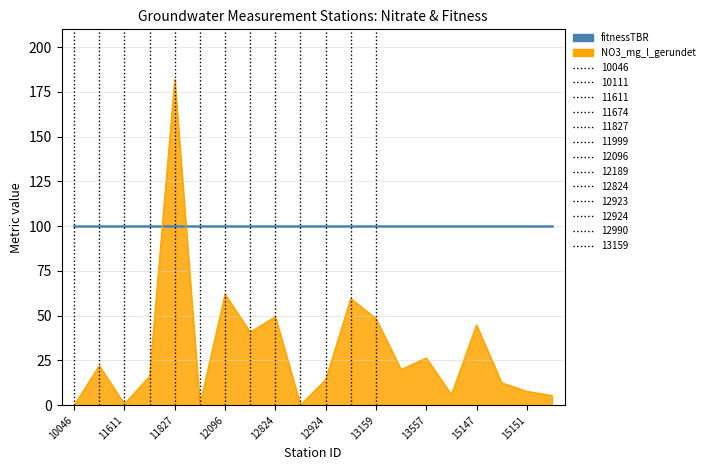

Is it true that the value at 15151 is 7.7?

True